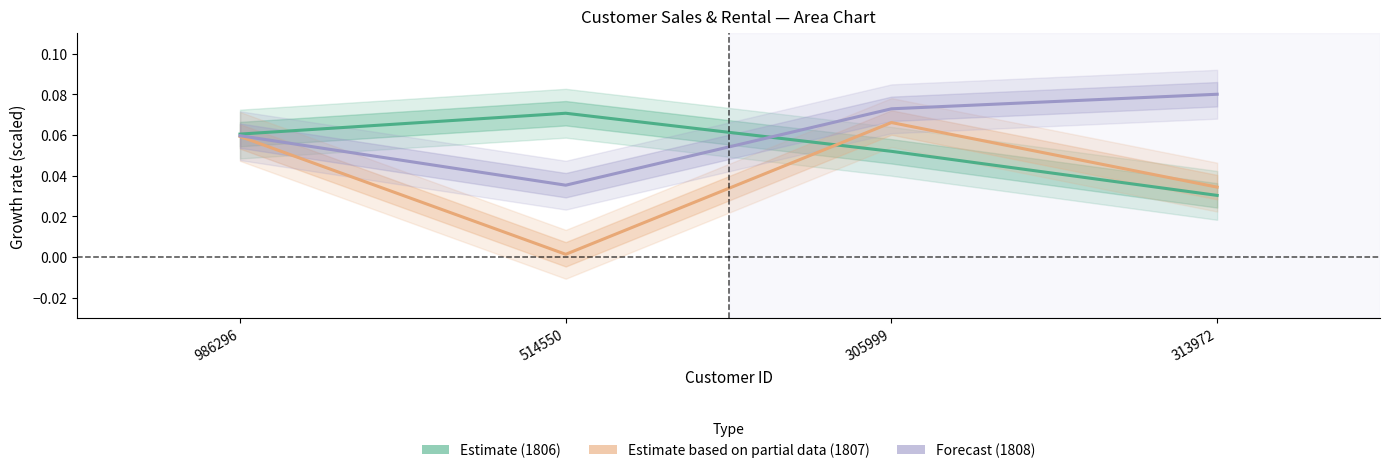

How many intersections are there between Estimate based on partial data (1807) and Estimate (1806)?

1